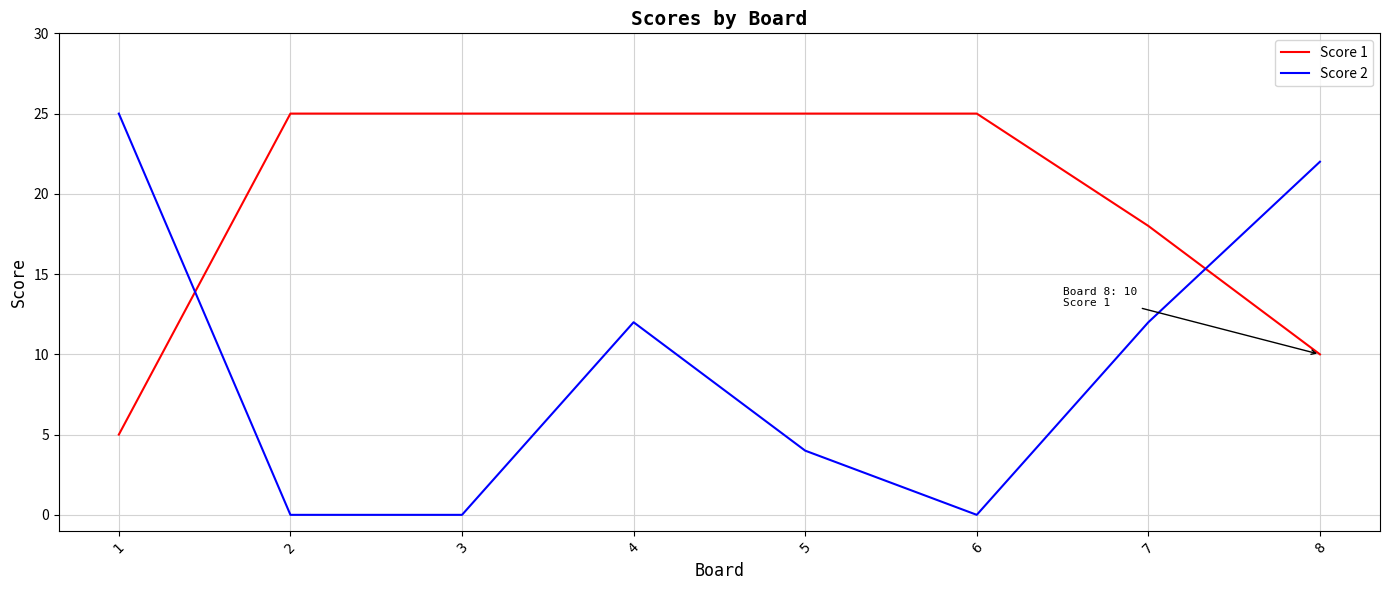

Which series changed the most between 1 and 8?

Score 1